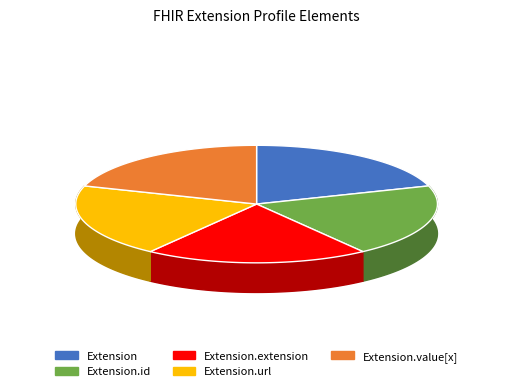

Which slice is the smallest?

Extension